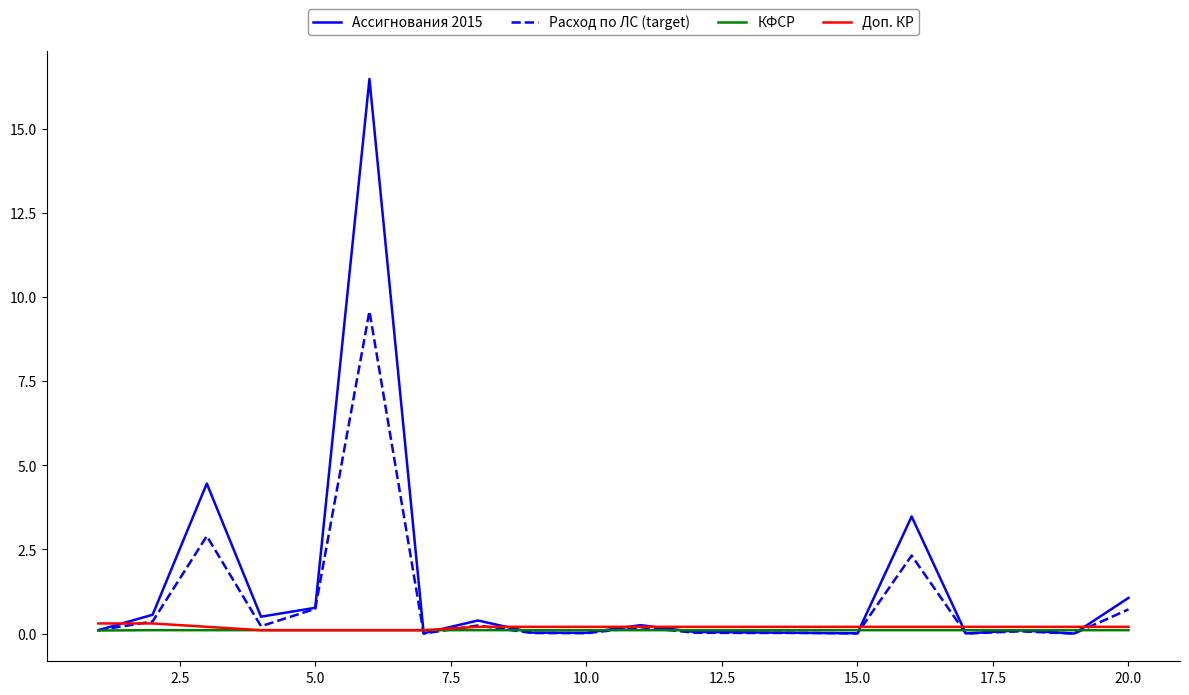

What is the highest value of the Доп. КР series?

0.3